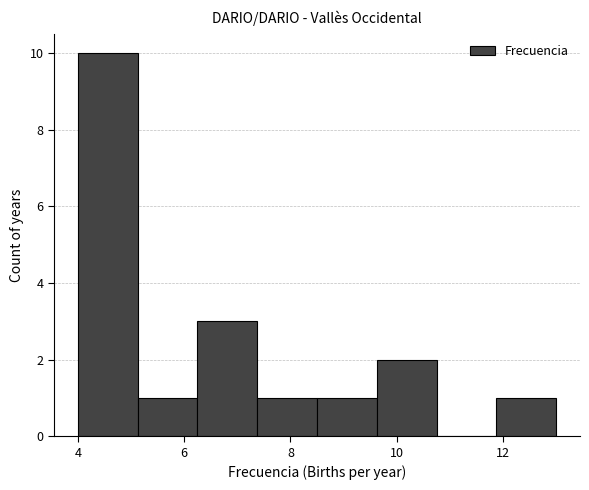

Reading left to right, transcribe this chart: for each bar, give the range it covers on the x-axis and its height. Neither the bar edges nor the heights are printed on the chart, so give them approximately, as read against the axes.

4.0 to 5.2: 10
5.2 to 6.2: 1
6.2 to 7.4: 3
7.4 to 8.6: 1
8.6 to 9.6: 1
9.6 to 10.8: 2
10.8 to 11.8: 0
11.8 to 13.0: 1